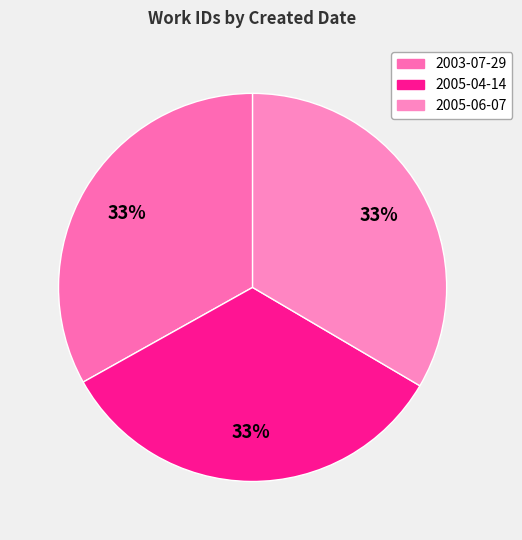

What is the ratio of the value at 2005-06-07 to the value at 2003-07-29?

1.0